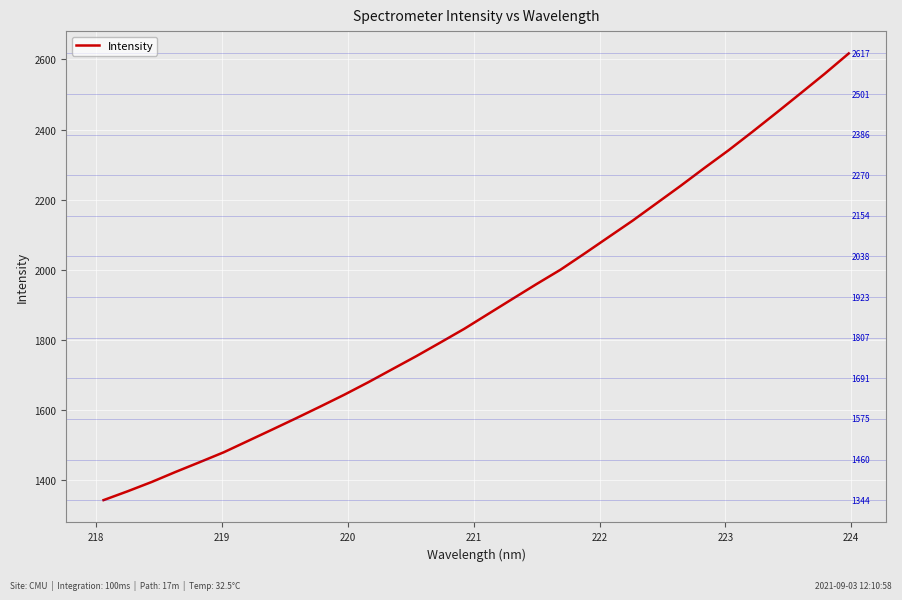

What is the difference between the maximum and minimum values?

1273.1